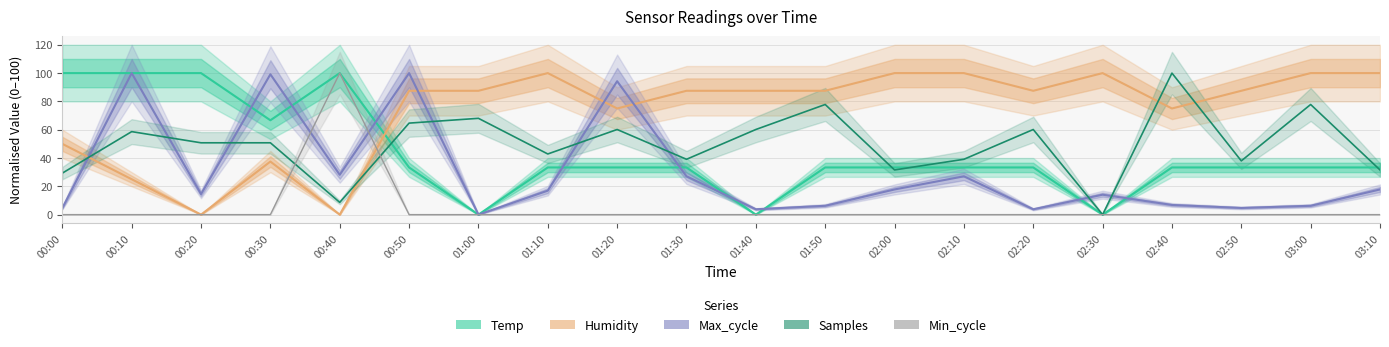

What is the difference between the Temp values at 00:40 and 02:20?

66.7